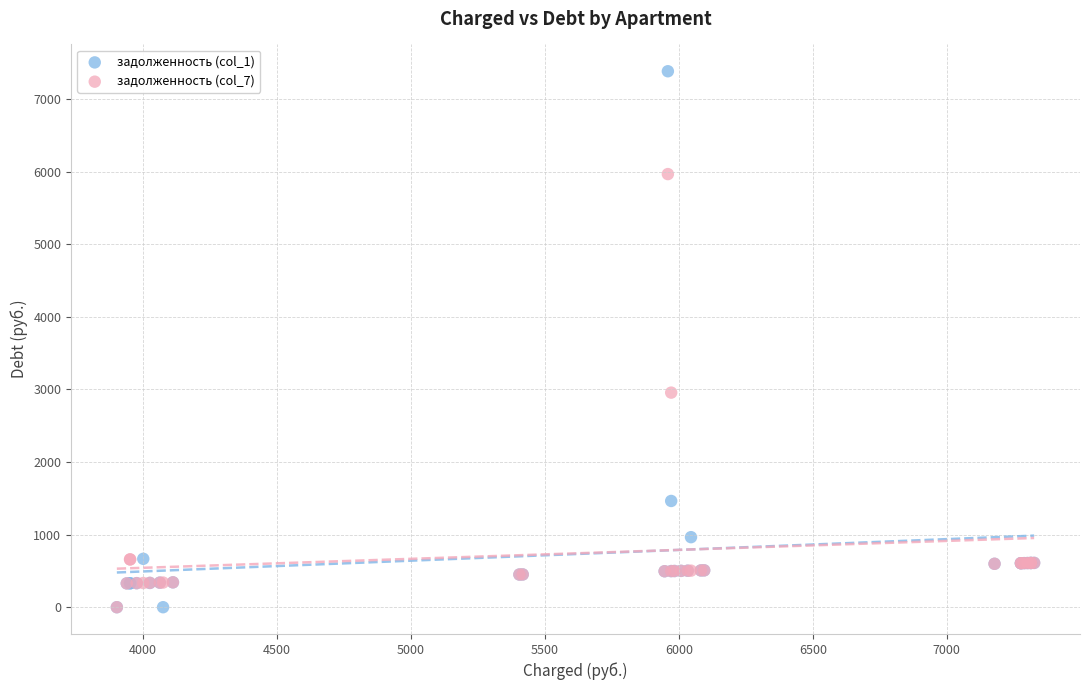

Across all series, what Y value is closest to 3692?

2956.7